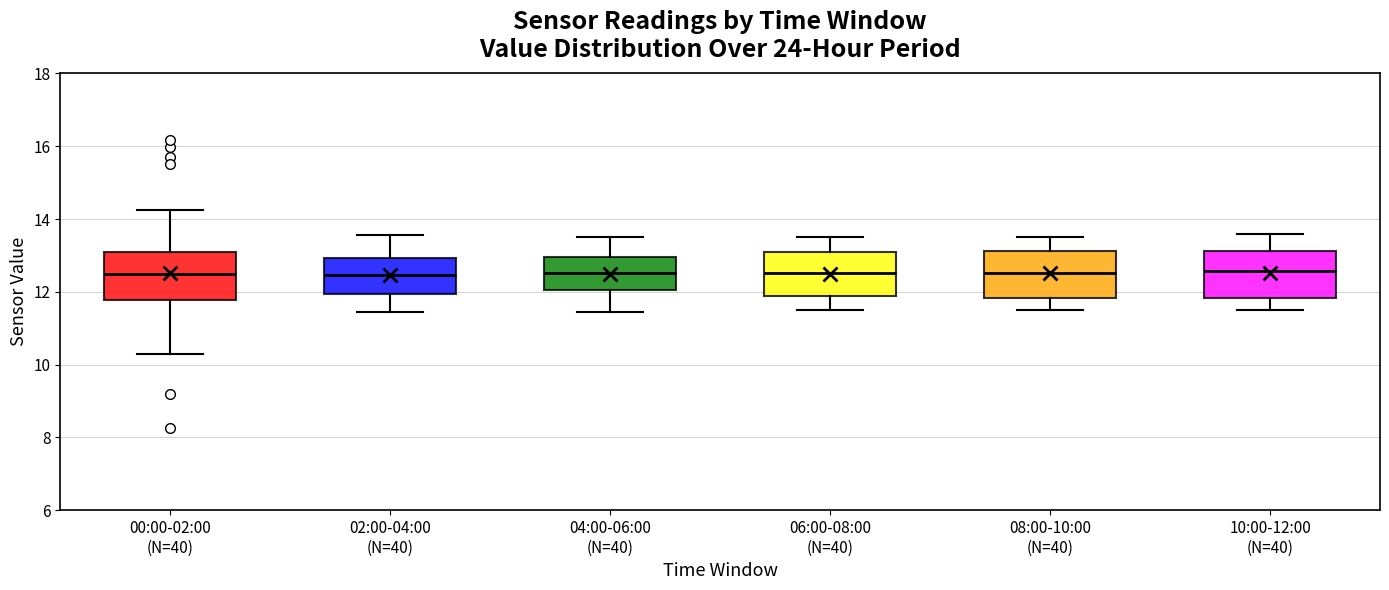

Reading left to right, transcribe this box plot: for each box, give where its median line is, the range the box spans, and where its two whiskers end, as read against the y-axis. The values are not printed on the chart, so give them approximately, as read against the axis.

00:00-02:00 (N=40): median 12.4, box 11.8 to 13.0, whiskers 10.4 to 14.2
02:00-04:00 (N=40): median 12.4, box 12.0 to 13.0, whiskers 11.4 to 13.6
04:00-06:00 (N=40): median 12.6, box 12.0 to 13.0, whiskers 11.4 to 13.6
06:00-08:00 (N=40): median 12.6, box 11.8 to 13.2, whiskers 11.6 to 13.6
08:00-10:00 (N=40): median 12.6, box 11.8 to 13.2, whiskers 11.6 to 13.6
10:00-12:00 (N=40): median 12.6, box 11.8 to 13.2, whiskers 11.6 to 13.6